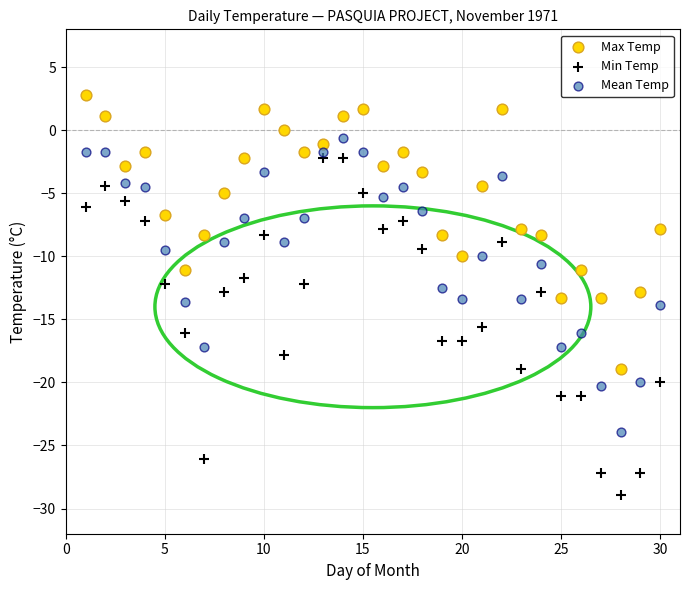

Which series has the largest Y range (max minus min)?

Min Temp